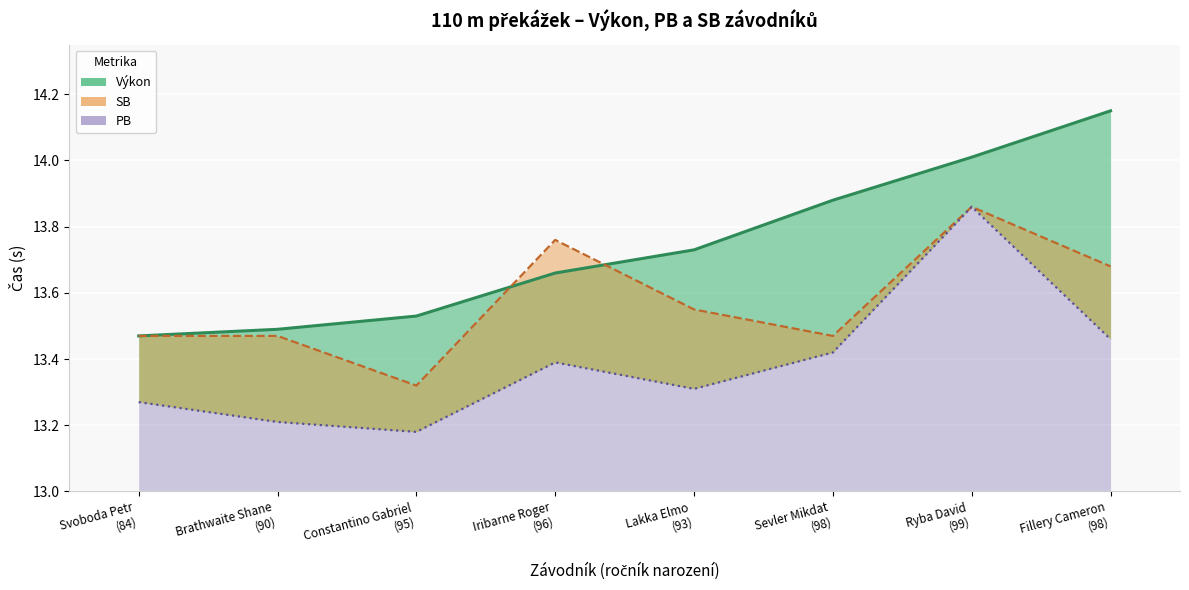

Which has a higher value, Ryba David
(99) or Svoboda Petr
(84)?

Ryba David
(99)